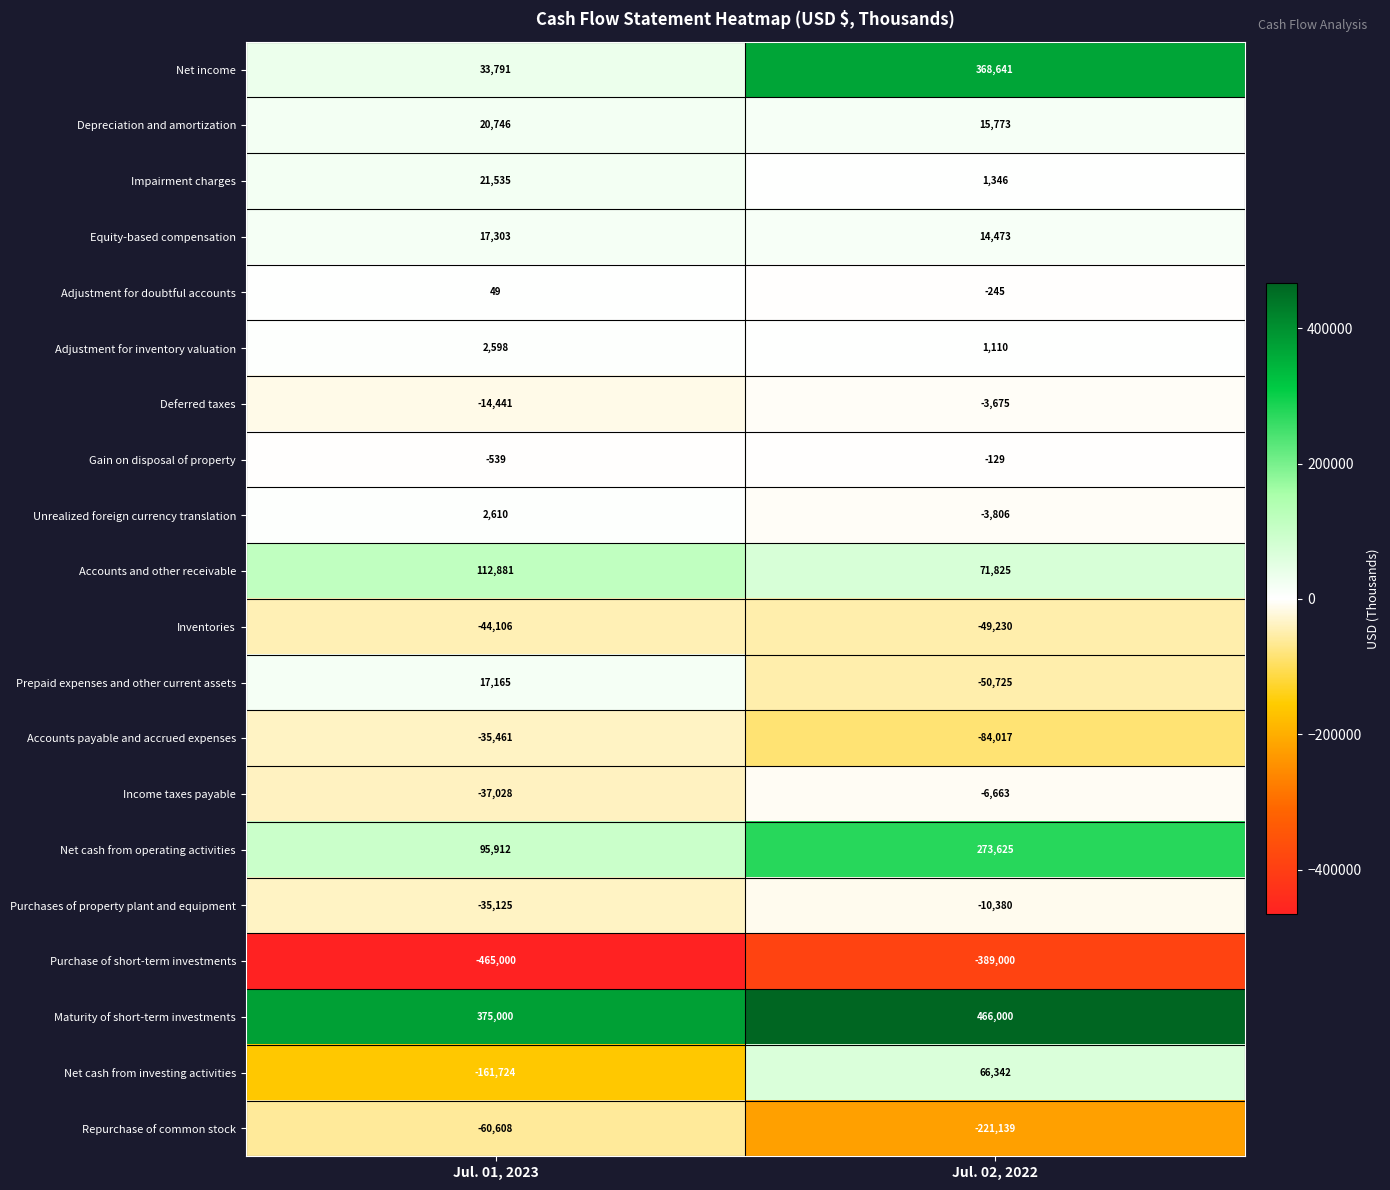

What is the spread (max minus min) of values at Jul. 01, 2023?

840000